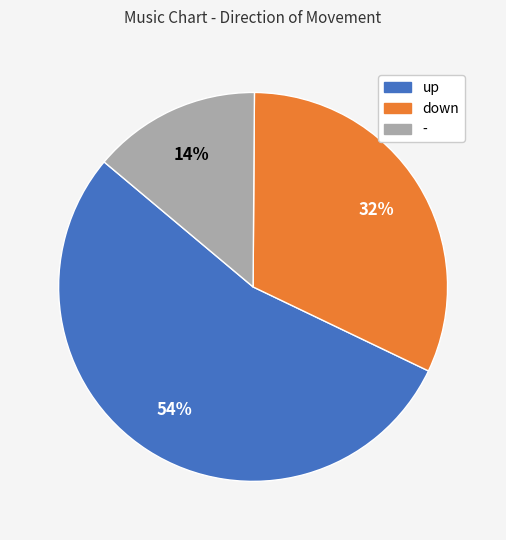

Approximately how many times larger is the value at down compared to up?

0.6